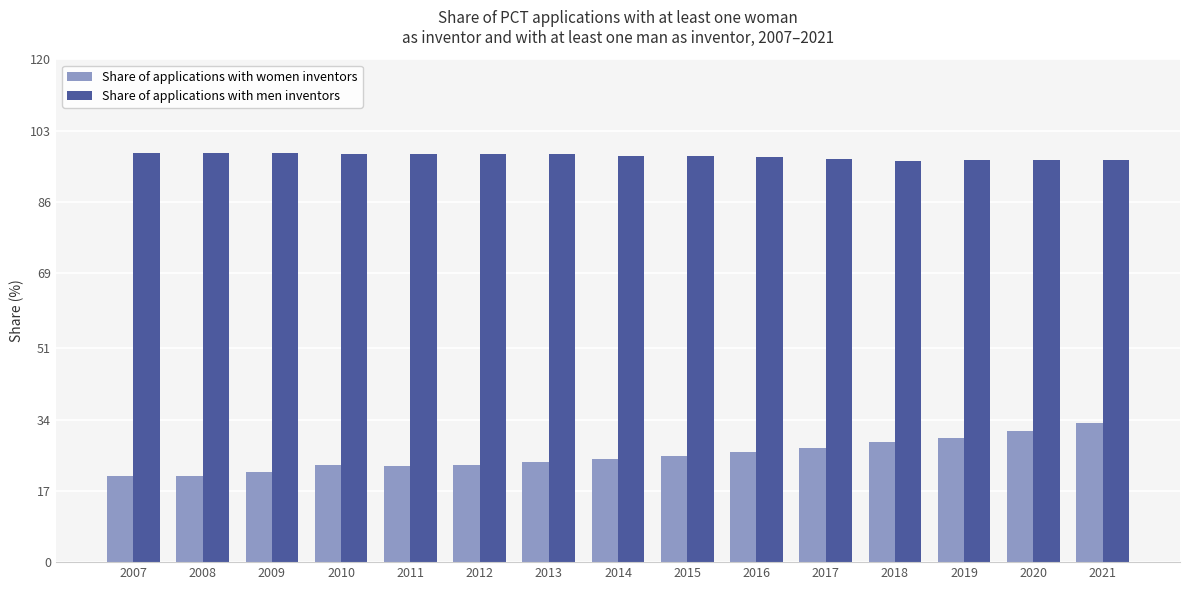

What is the maximum value shown in the chart?

97.7